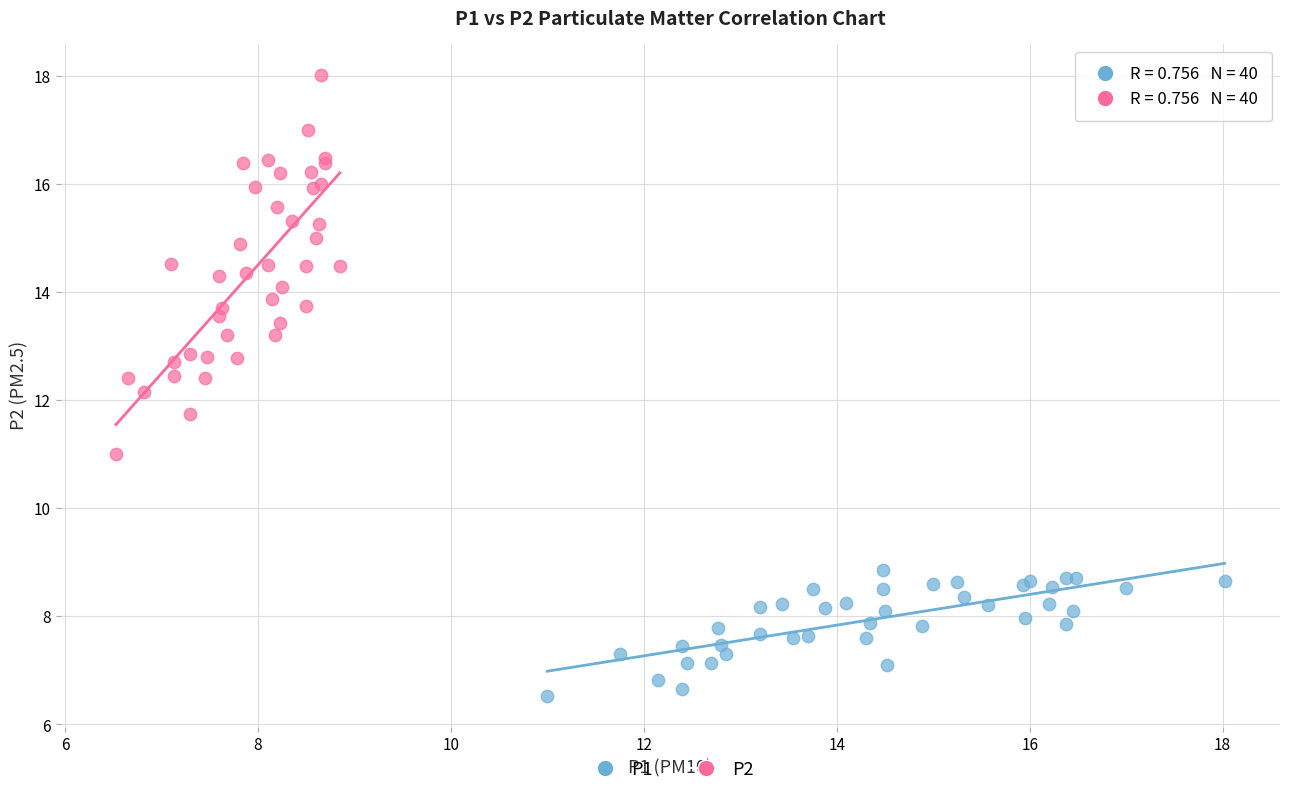

Which series reaches the minimum Y coordinate?

P1